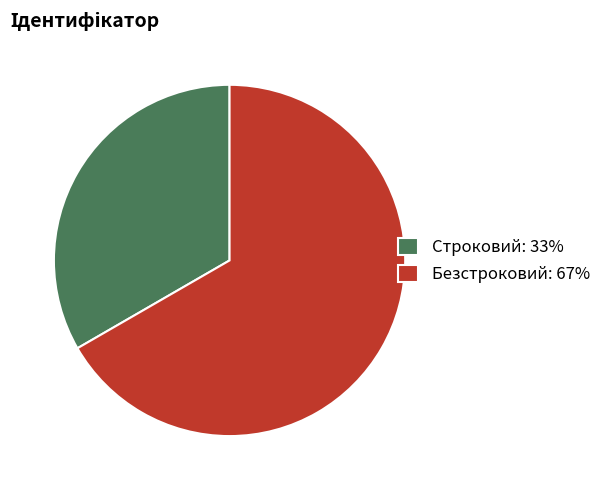

Between Безстроковий and Строковий, which is larger?

Безстроковий